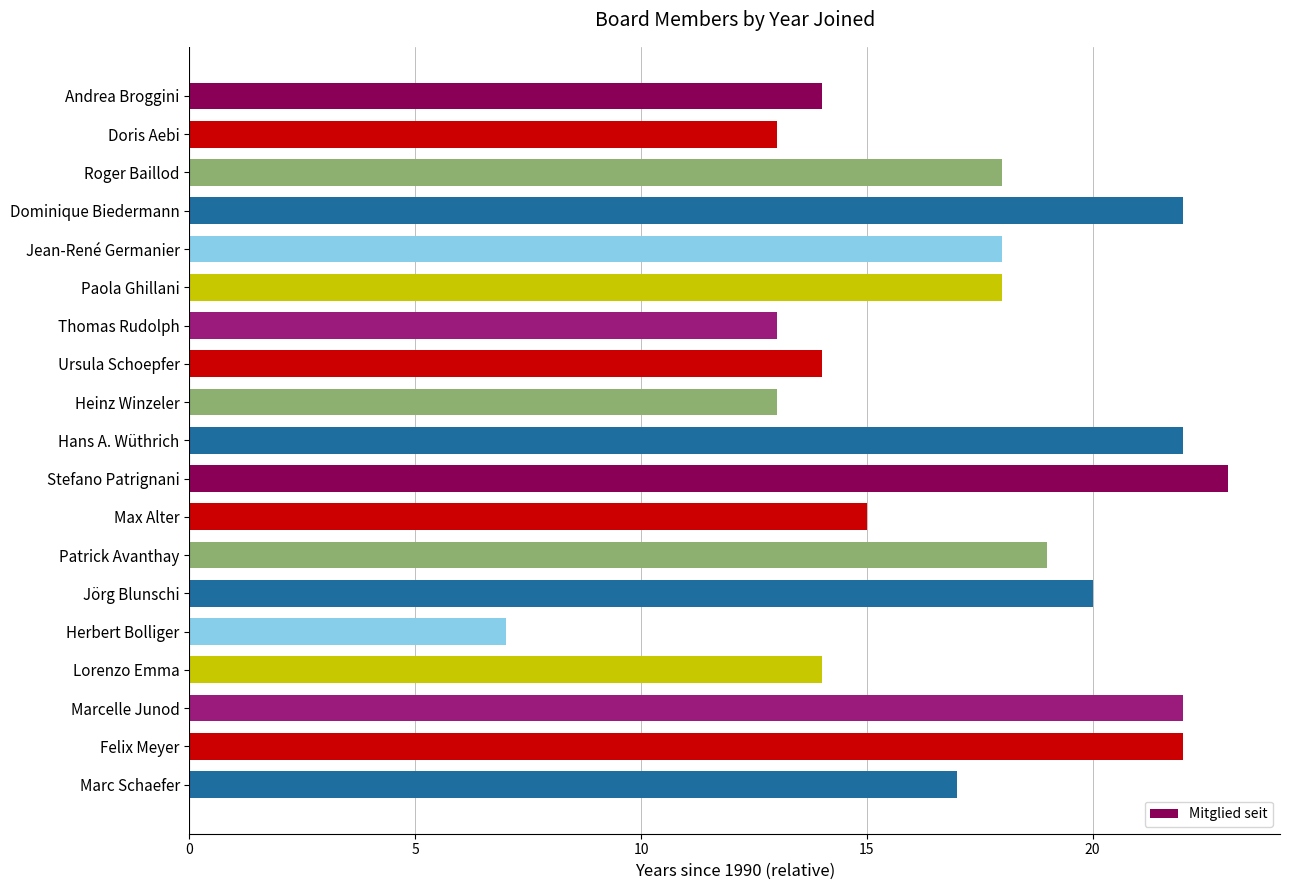

Which has a higher value, Marcelle Junod or Herbert Bolliger?

Marcelle Junod